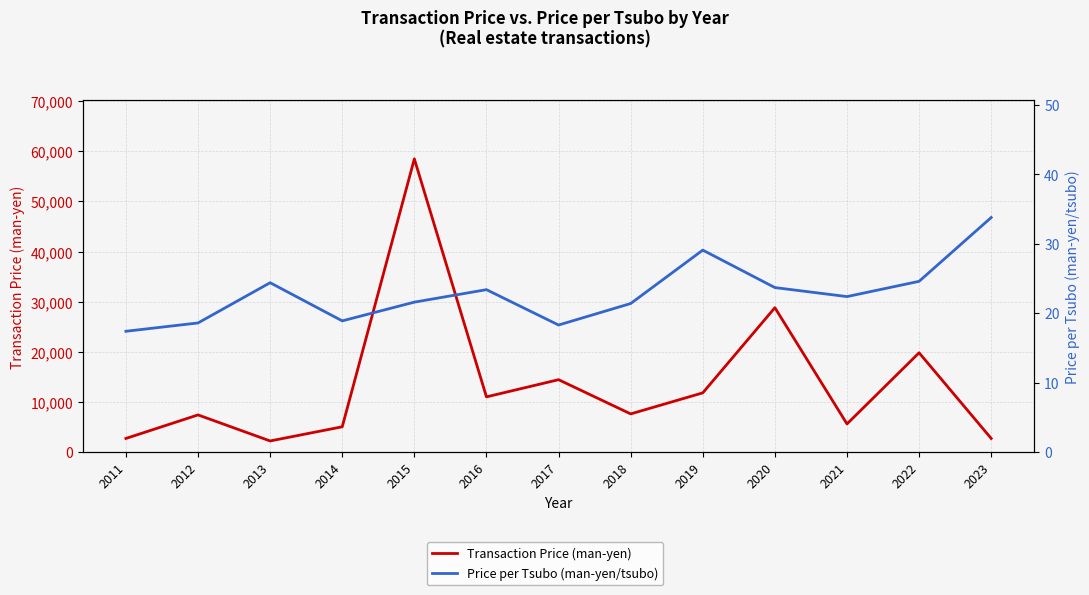

The Transaction Price (man-yen) series shows 11751.1 at 2018. True or false?

False